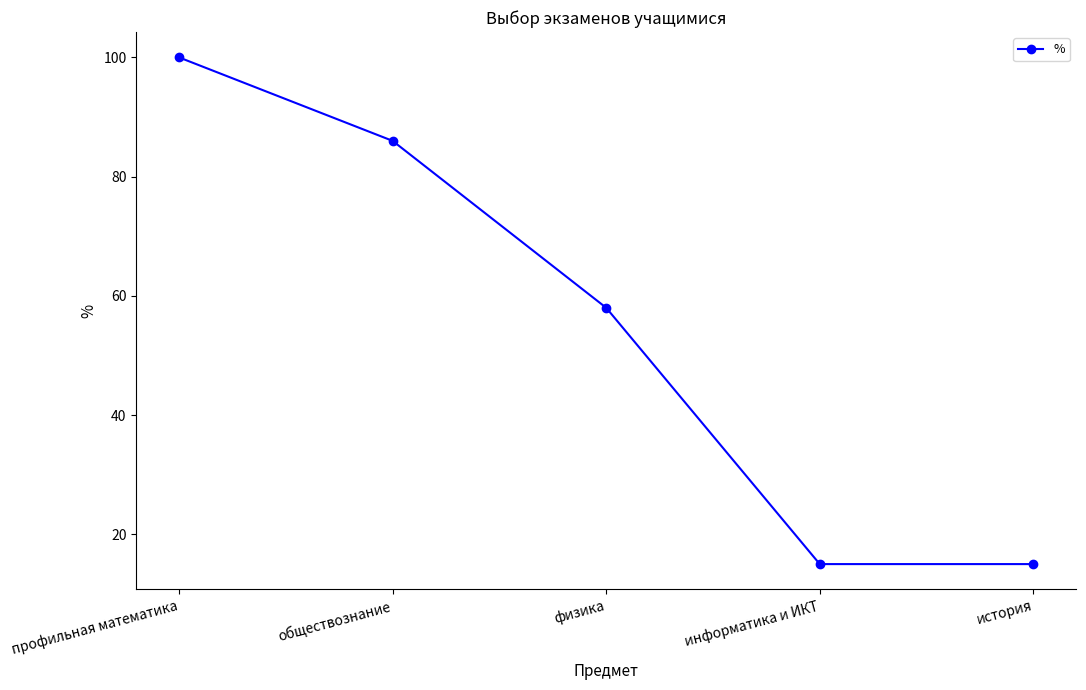

The value at история is 15. True or false?

True